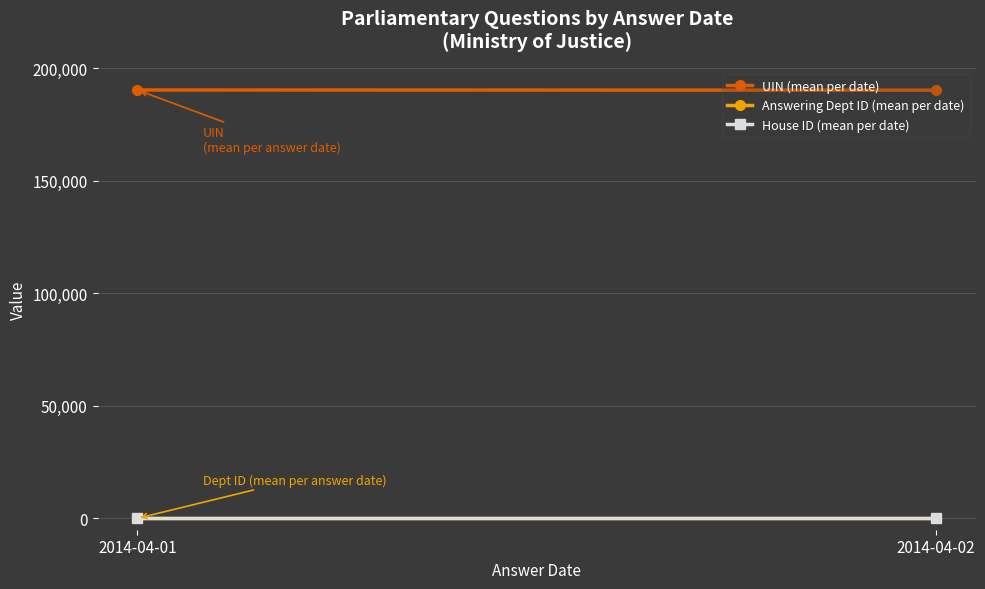

True or false: UIN (mean per date) has a value of 289255.9 at 2014-04-02.

False